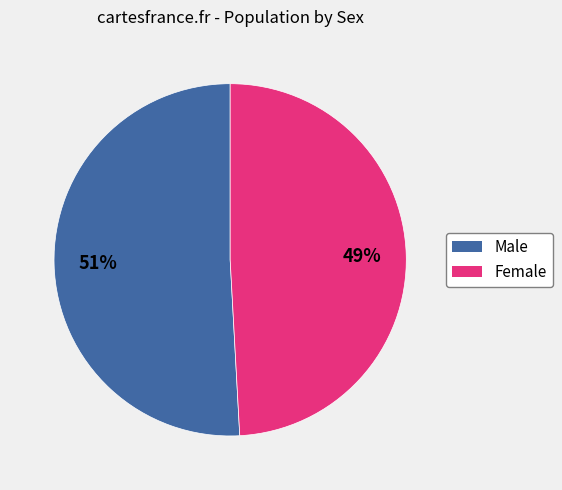

Is it true that Female is 49% of the pie?

True